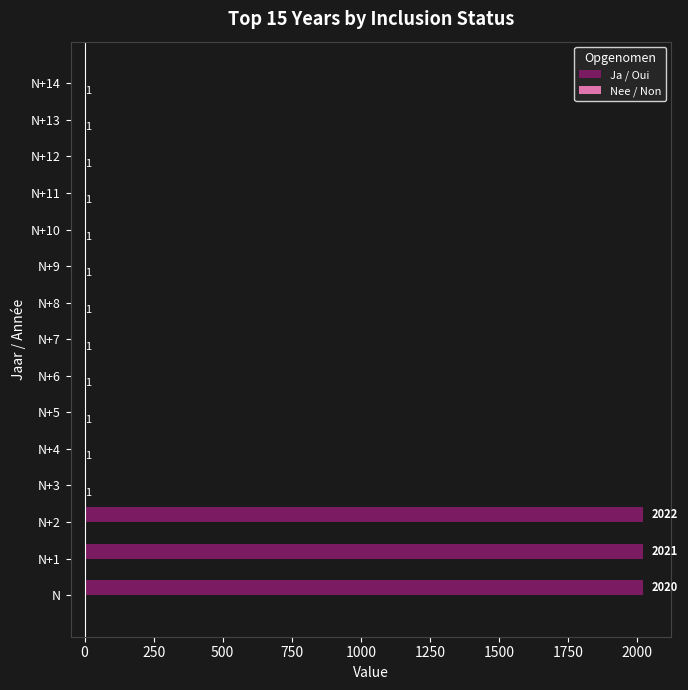

At which category is the sum across all series the highest?

N+2